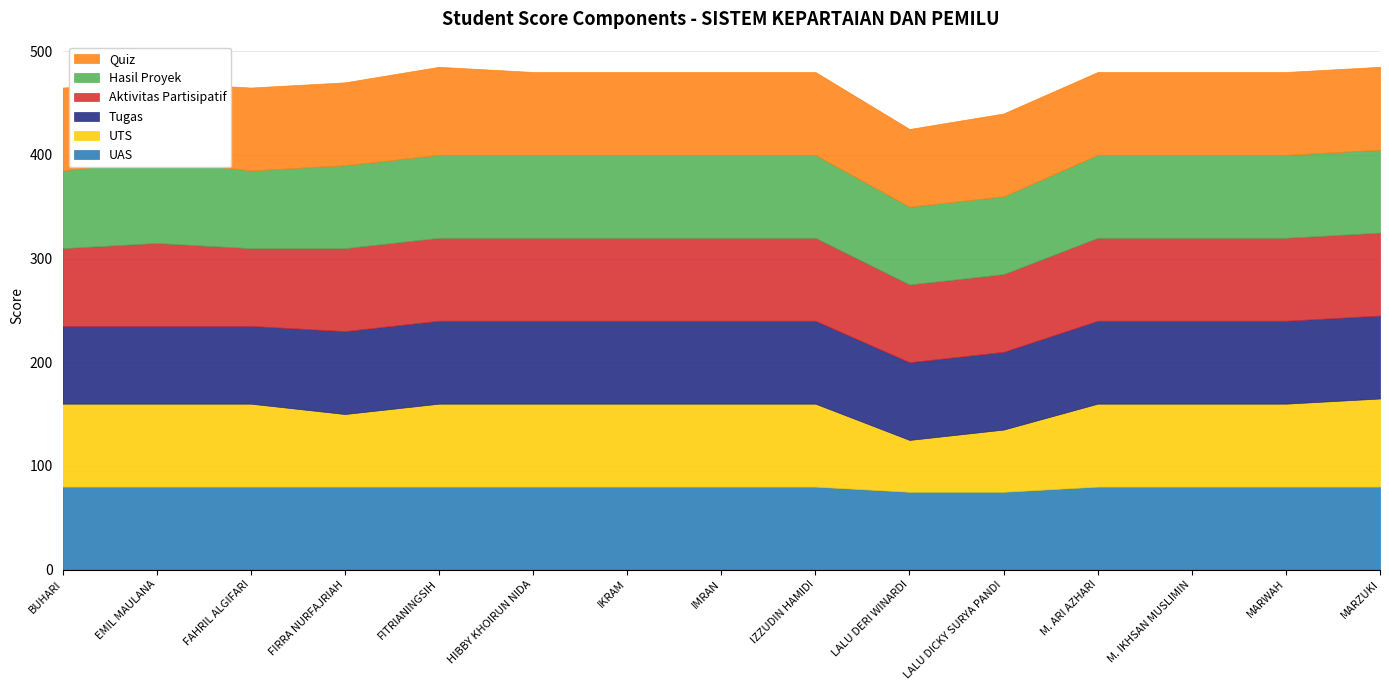

The Aktivitas Partisipatif series shows 125 at FIRRA NURFAJRIAH. True or false?

False